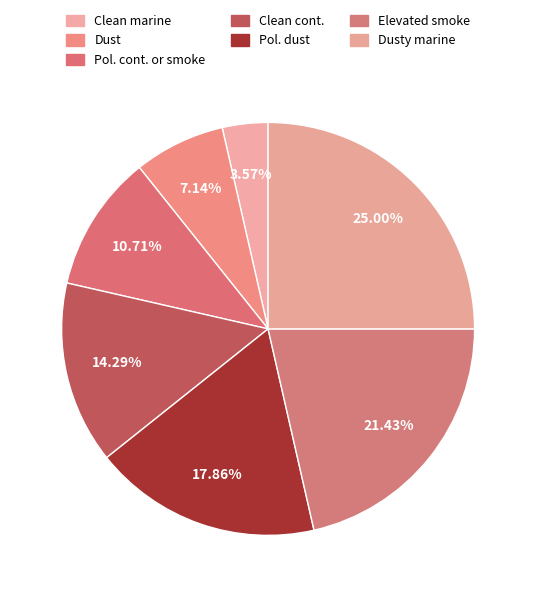

True or false: Dusty marine accounts for 14% of the total.

False